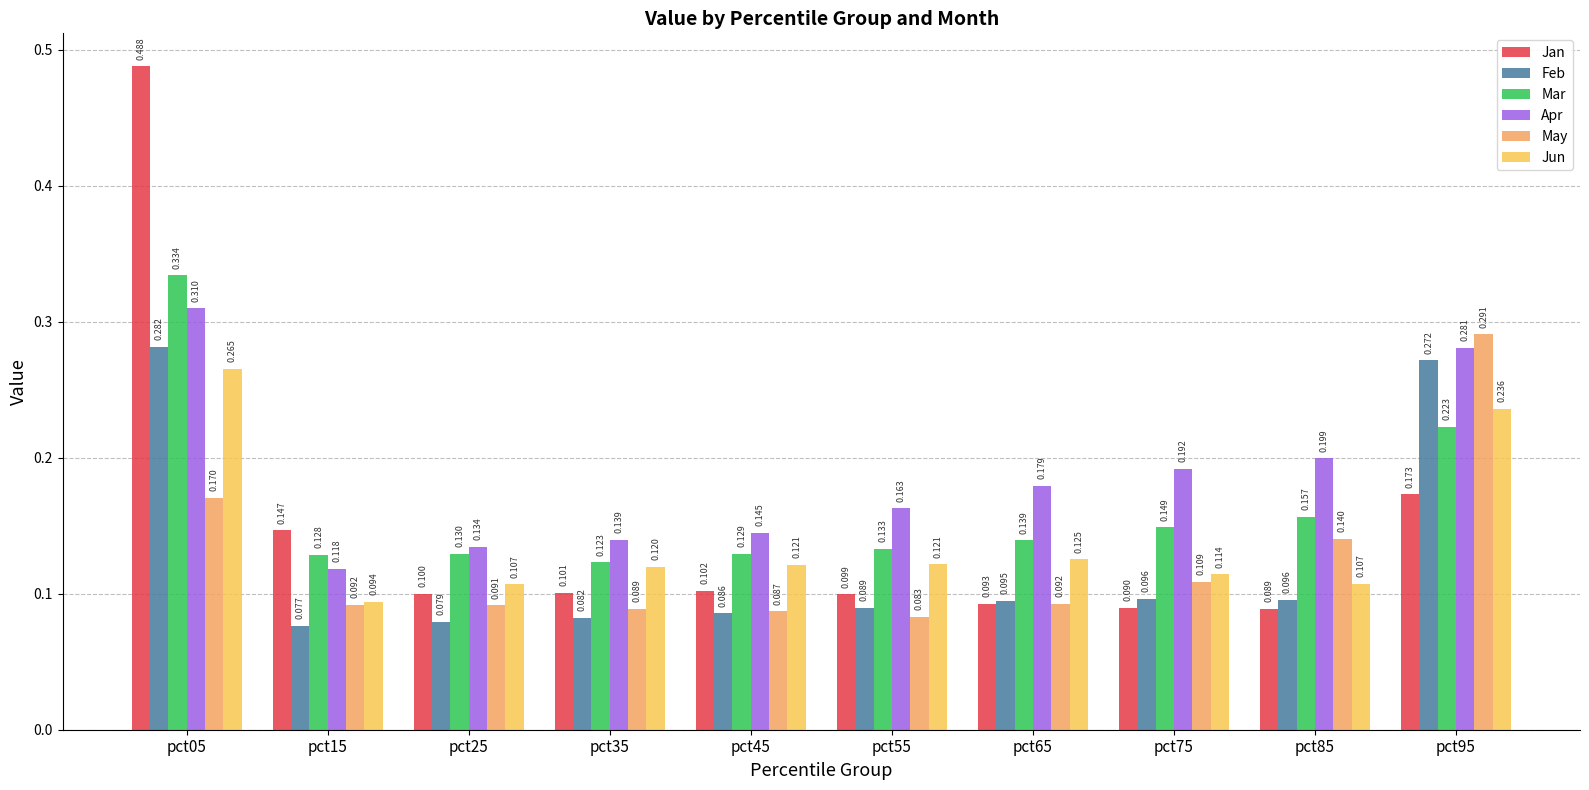

How many groups of bars are there?

10